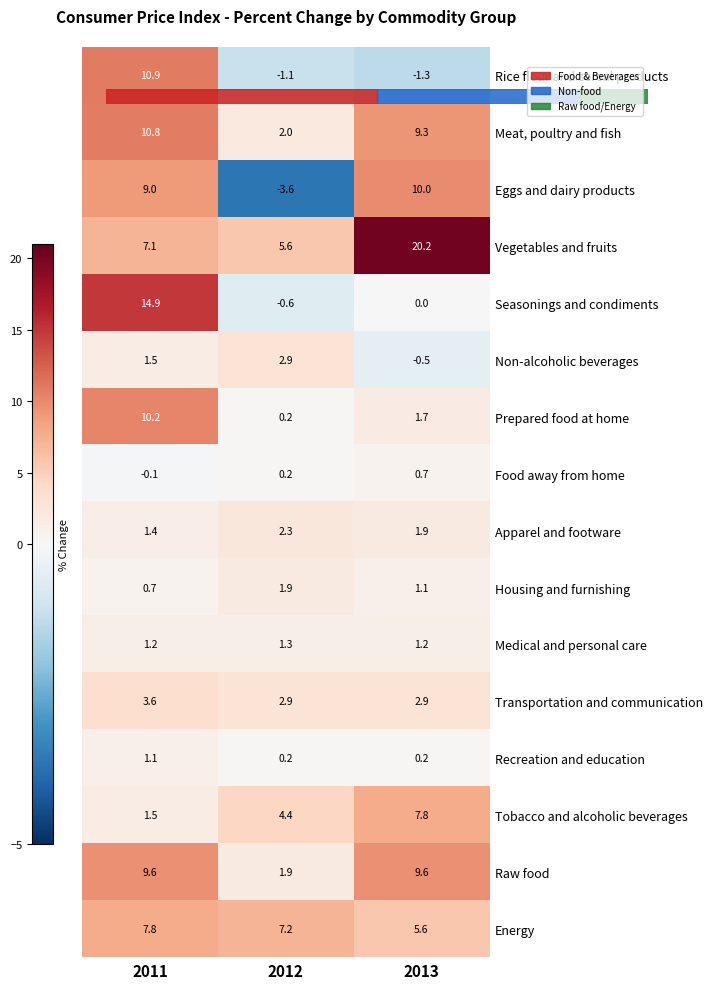

What is the difference between the second highest and minimum values in the Energy series?

1.6